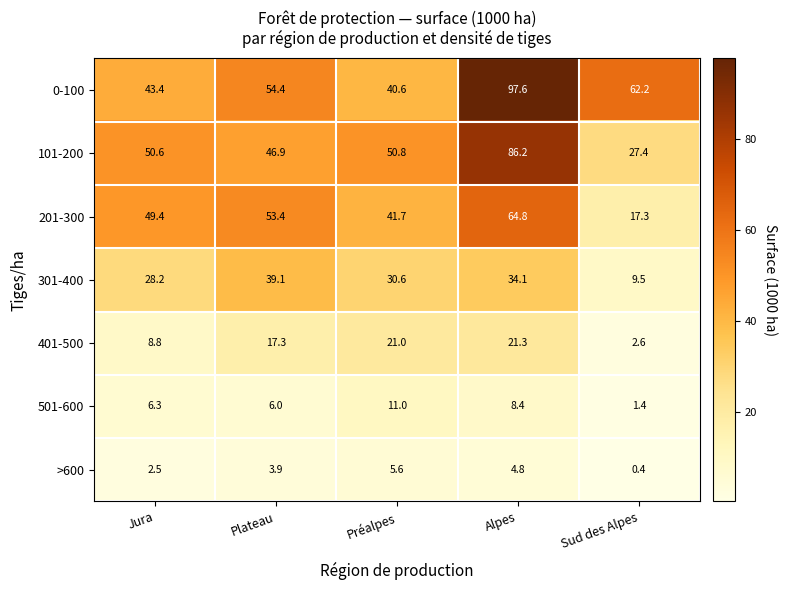

At how many categories does at least one series exceed 79?

1